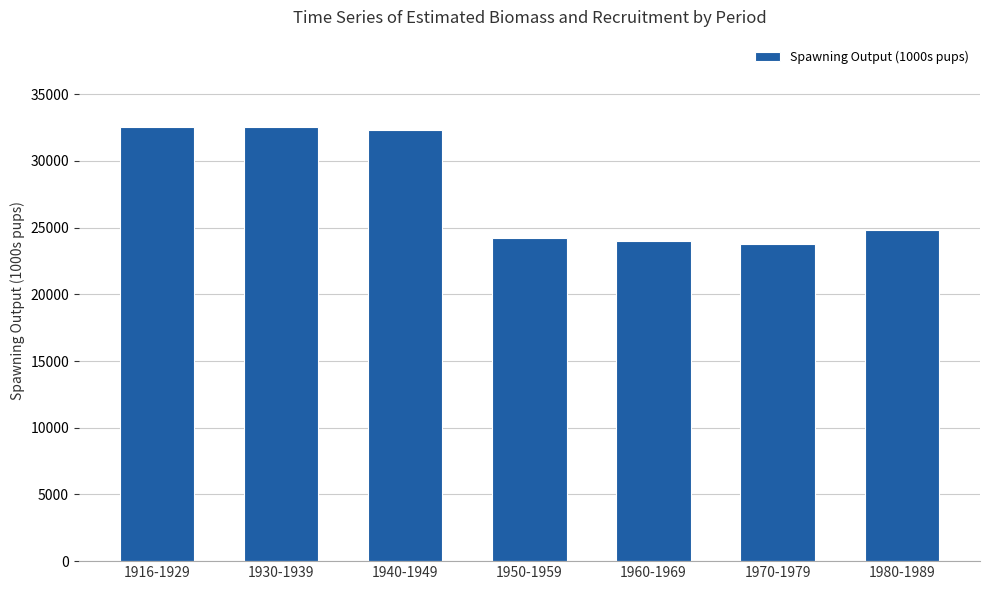

Count the number of data series in this chart.

1